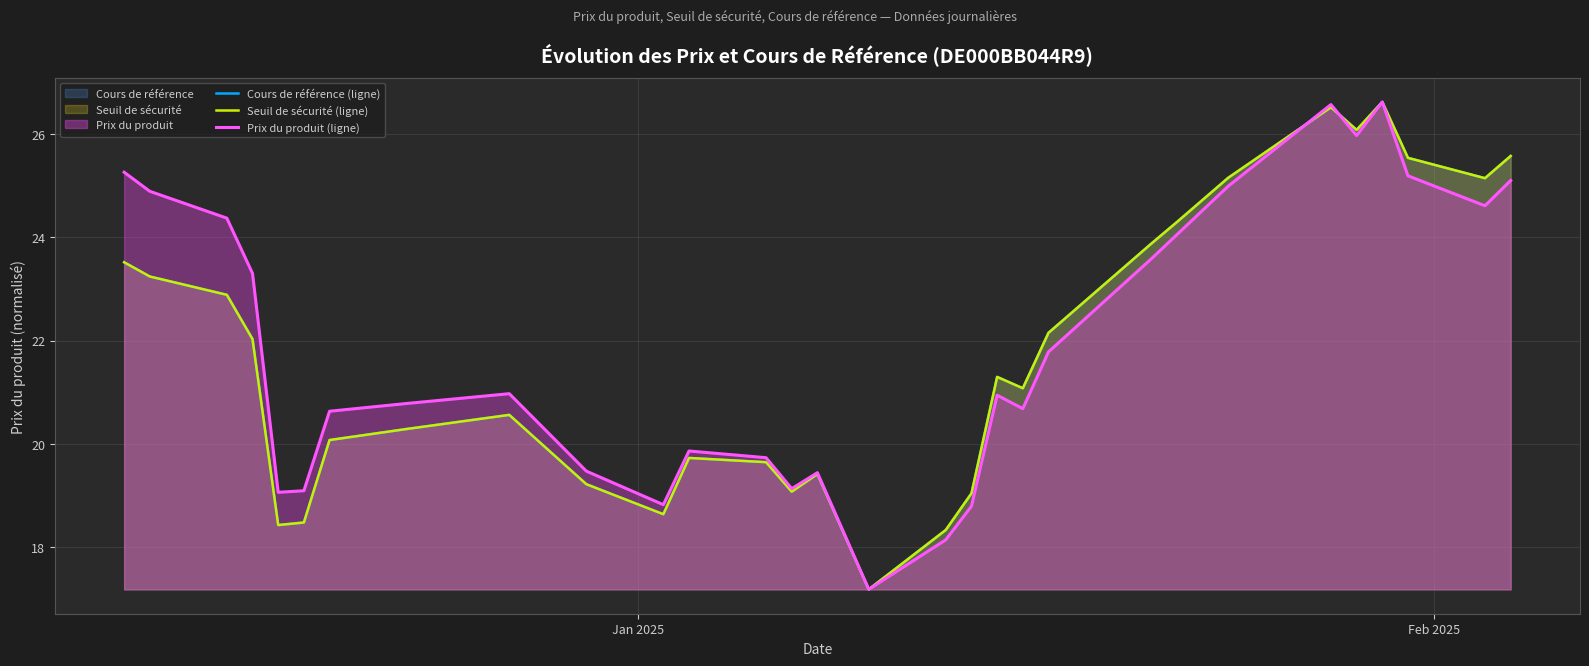

What is the greatest value displayed?

26.6